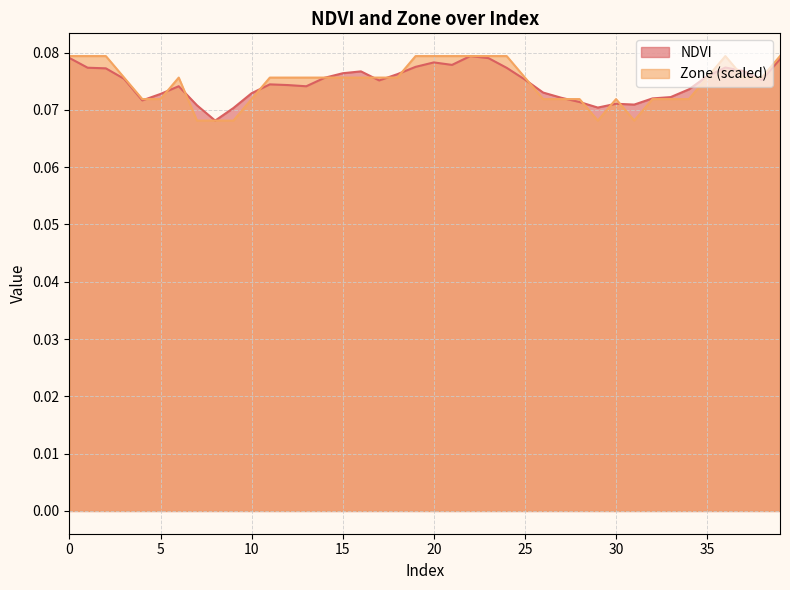

What is the value of the NDVI point at the 6th from the left?

0.1